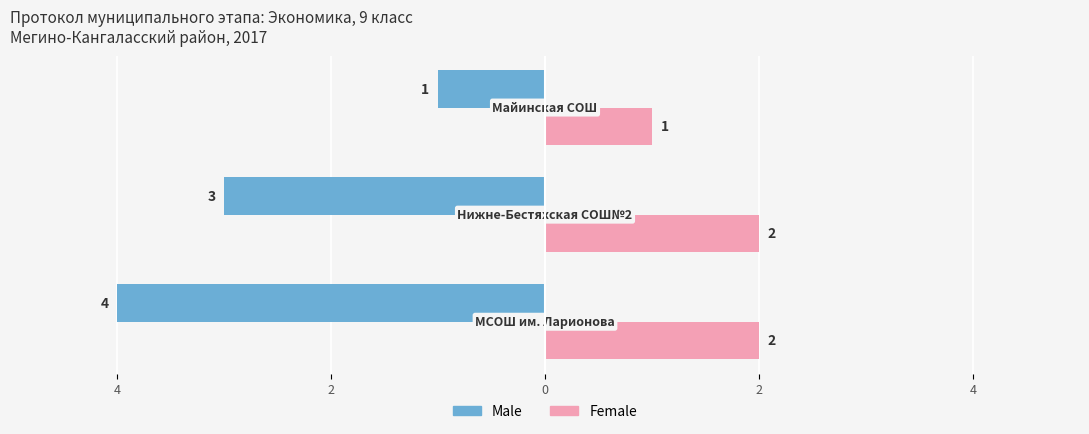

What is the value of the Female bar at the 1st from the left?

2